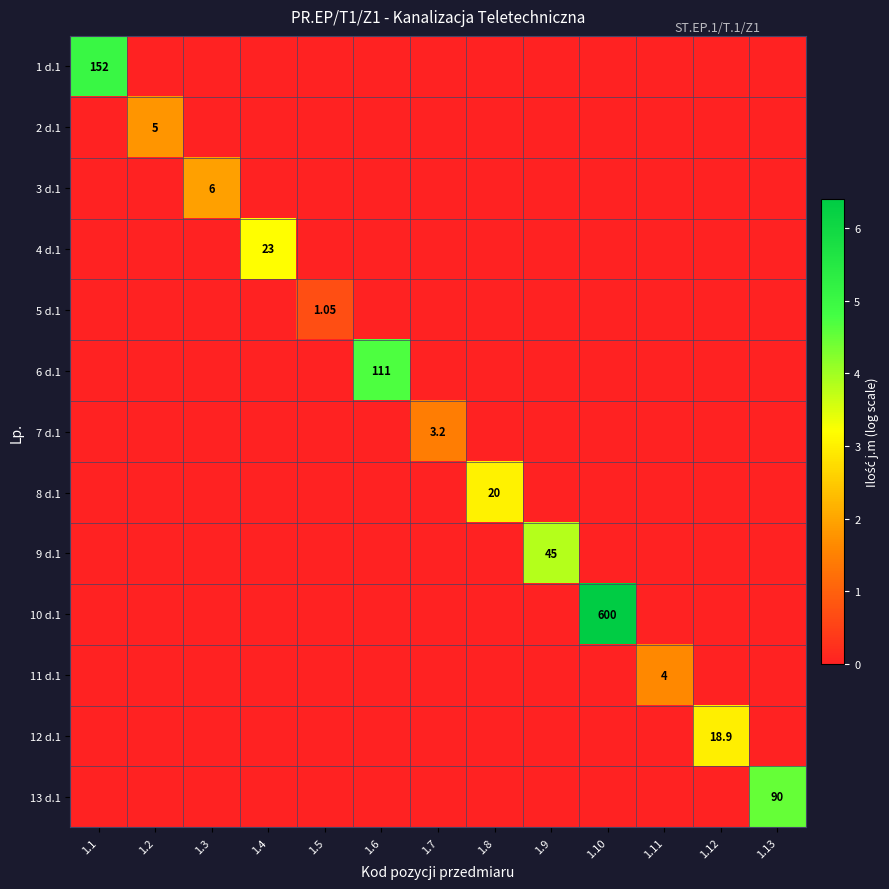

Which series has the widest spread of values?

10 d.1